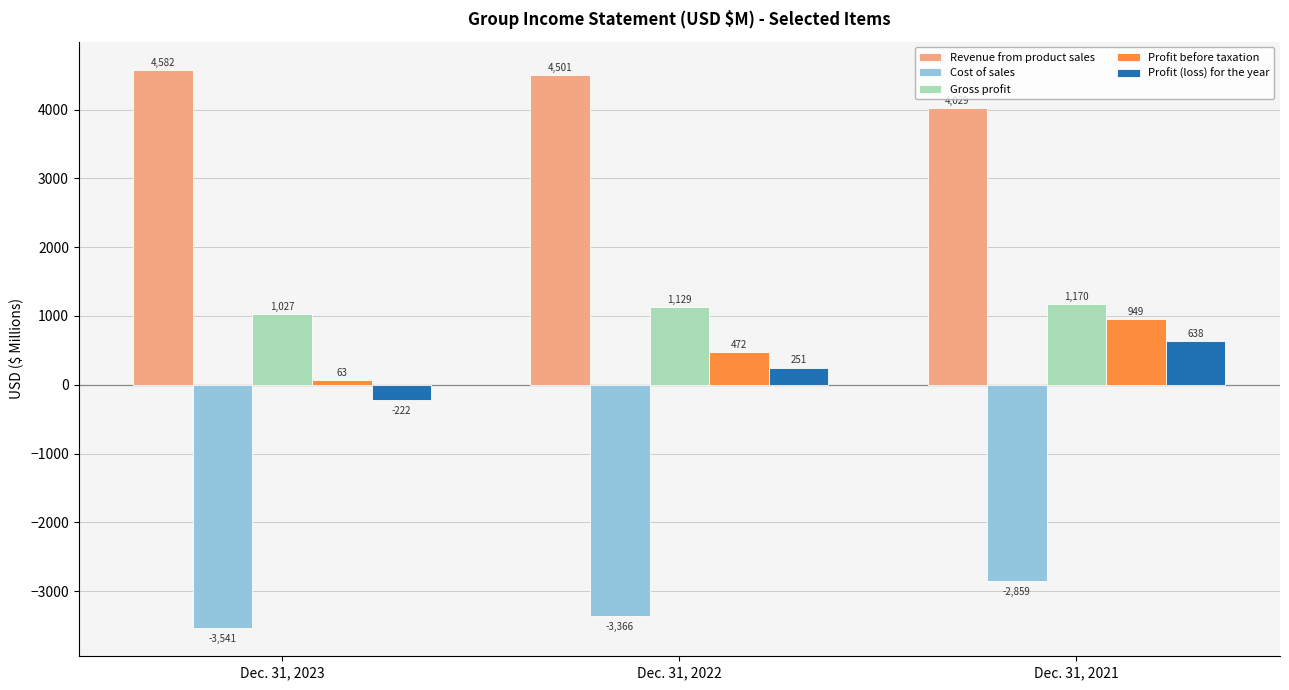

What is the highest value of the Profit before taxation series?

949